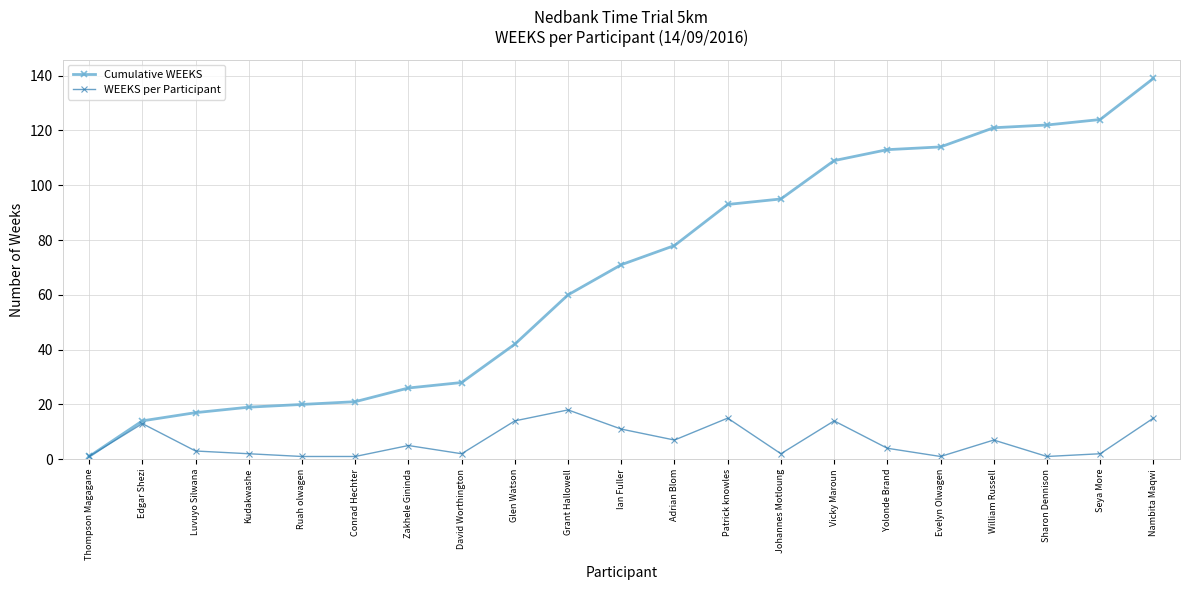

What are all the series names shown in the legend?

Cumulative WEEKS, WEEKS per Participant